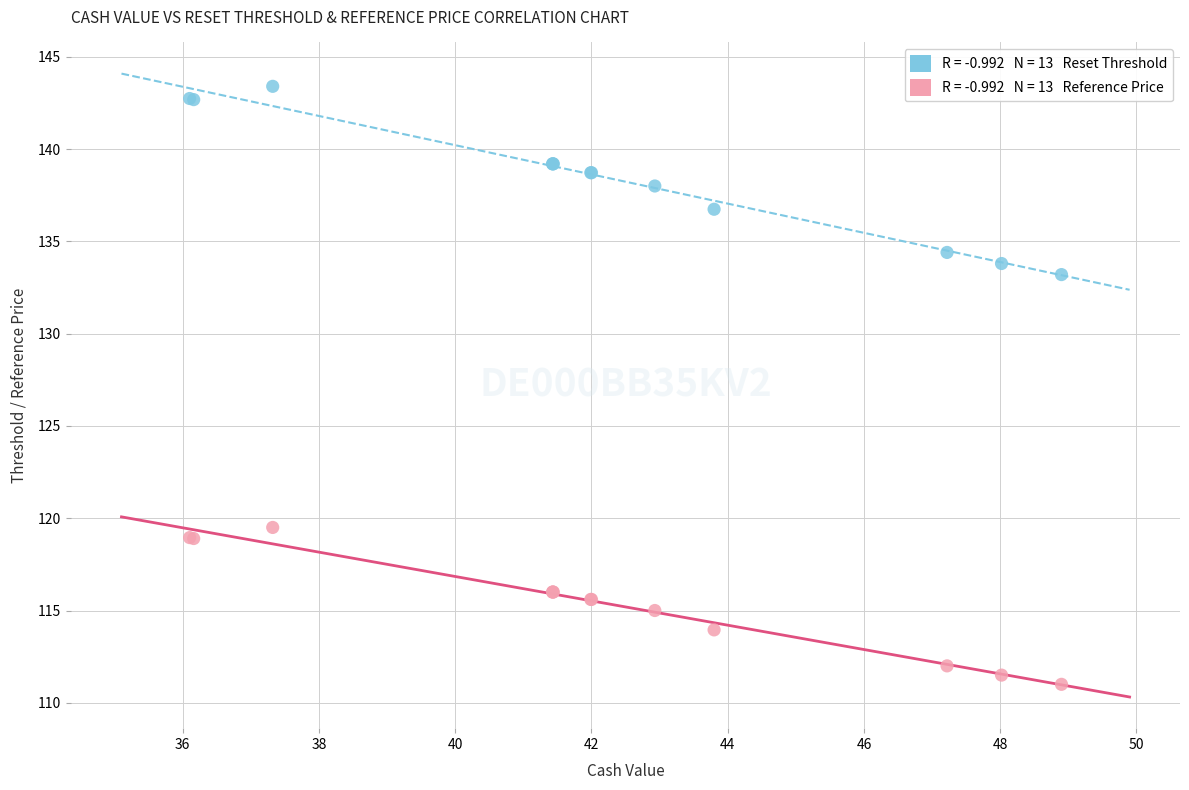

Across all series, what Y value is closest to 127?

133.2